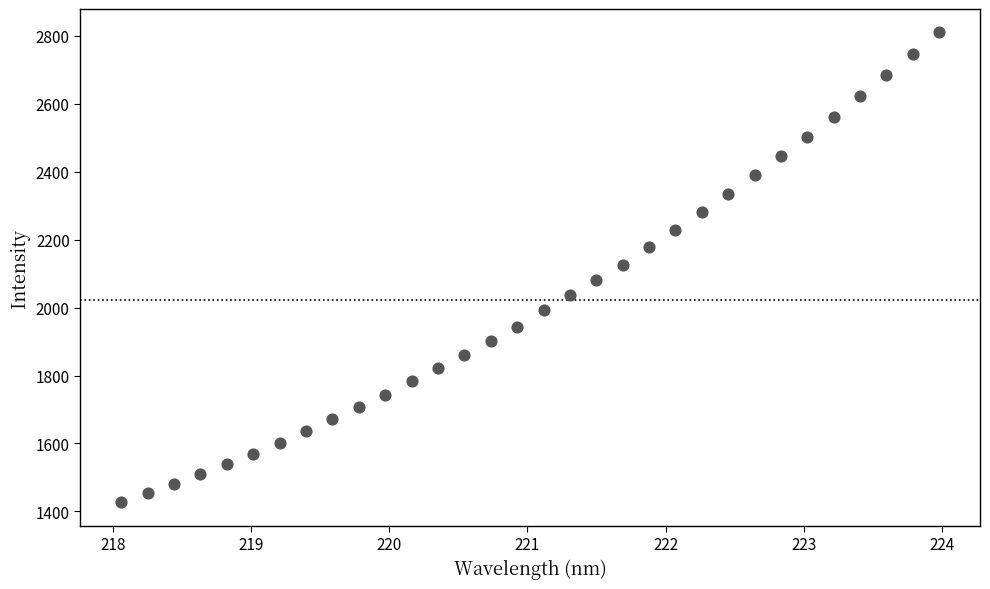

What is the range of X values (max minus min)?

5.9